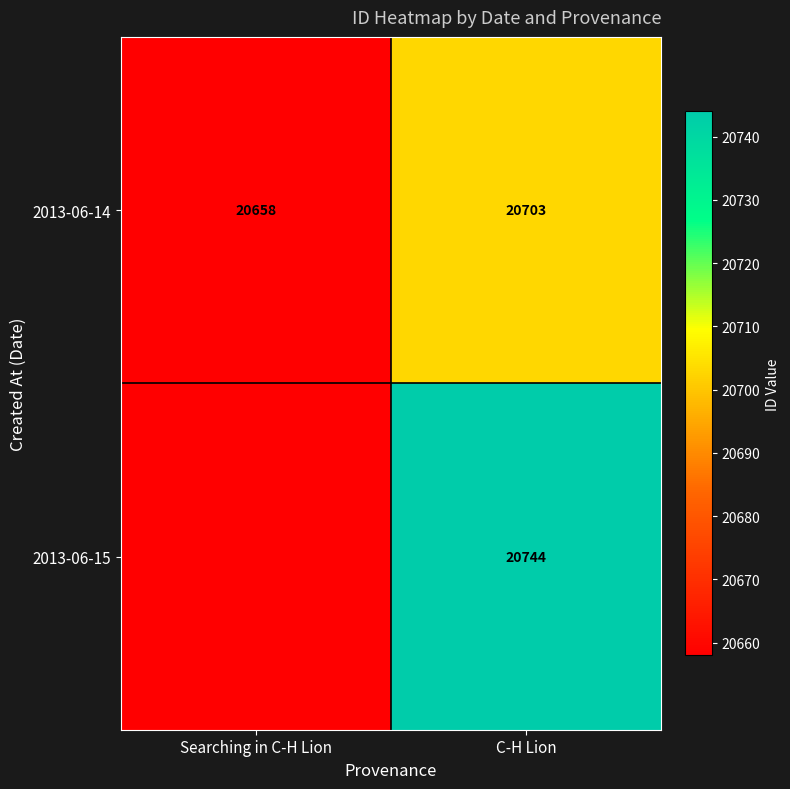

List the labels in order of 2013-06-14 value, smallest first.

Searching in C-H Lion, C-H Lion